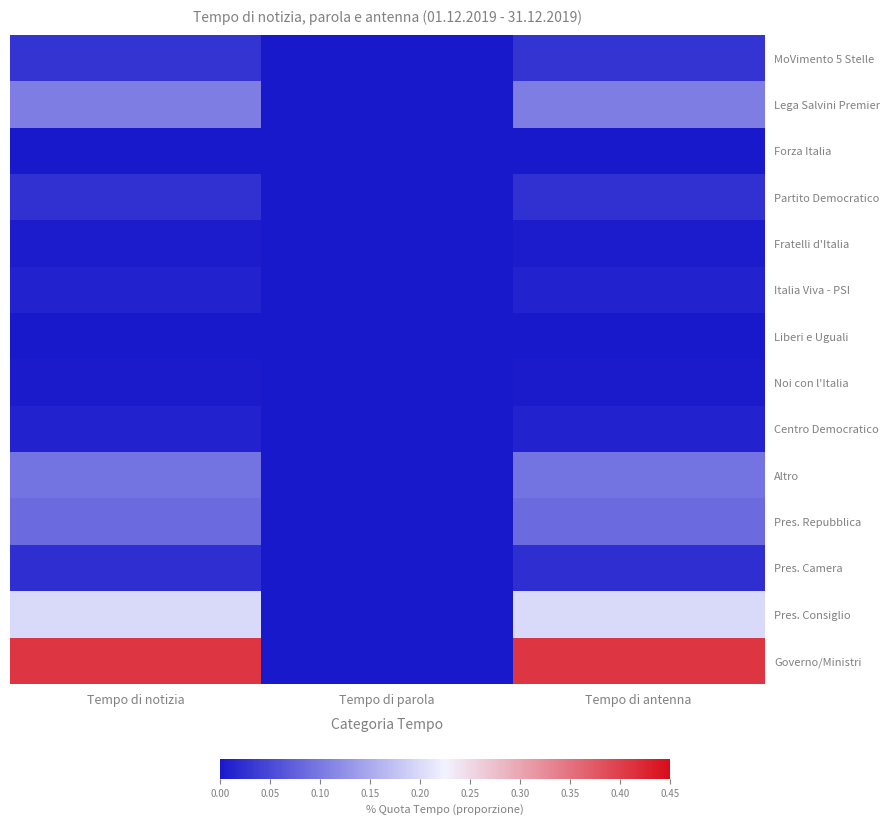

Reading left to right, list all the values displayed in this chart.

MoVimento 5 Stelle: Tempo di notizia=0.0	Tempo di parola=0.0	Tempo di antenna=0.0
Lega Salvini Premier: Tempo di notizia=0.1	Tempo di parola=0.0	Tempo di antenna=0.1
Forza Italia: Tempo di notizia=0.0	Tempo di parola=0.0	Tempo di antenna=0.0
Partito Democratico: Tempo di notizia=0.0	Tempo di parola=0.0	Tempo di antenna=0.0
Fratelli d'Italia: Tempo di notizia=0.0	Tempo di parola=0.0	Tempo di antenna=0.0
Italia Viva - PSI: Tempo di notizia=0.0	Tempo di parola=0.0	Tempo di antenna=0.0
Liberi e Uguali: Tempo di notizia=0.0	Tempo di parola=0.0	Tempo di antenna=0.0
Noi con l'Italia: Tempo di notizia=0.0	Tempo di parola=0.0	Tempo di antenna=0.0
Centro Democratico: Tempo di notizia=0.0	Tempo di parola=0.0	Tempo di antenna=0.0
Altro: Tempo di notizia=0.1	Tempo di parola=0.0	Tempo di antenna=0.1
Pres. Repubblica: Tempo di notizia=0.1	Tempo di parola=0.0	Tempo di antenna=0.1
Pres. Camera: Tempo di notizia=0.0	Tempo di parola=0.0	Tempo di antenna=0.0
Pres. Consiglio: Tempo di notizia=0.2	Tempo di parola=0.0	Tempo di antenna=0.2
Governo/Ministri: Tempo di notizia=0.4	Tempo di parola=0.0	Tempo di antenna=0.4